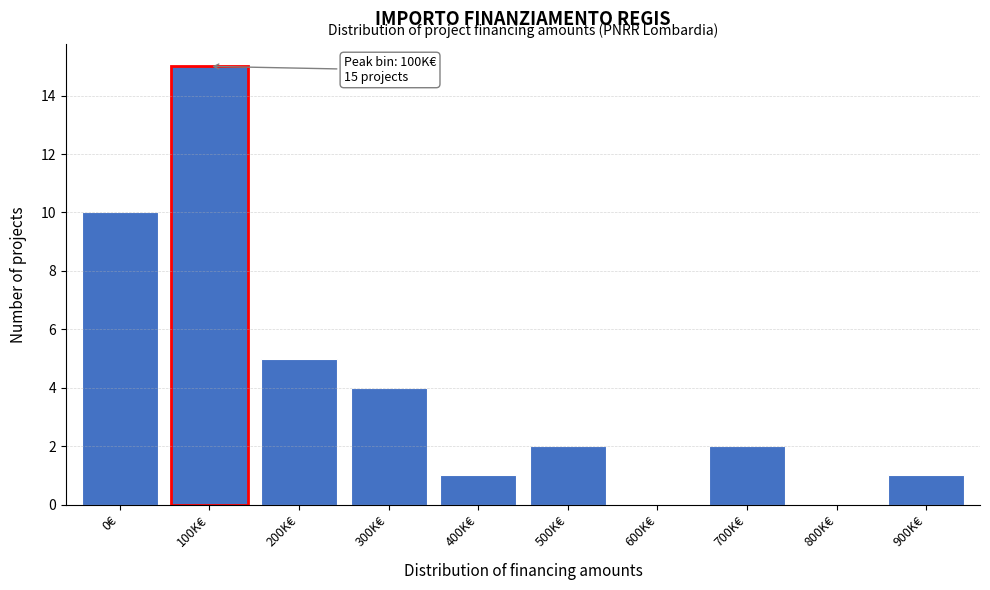

Reading right to left, list all the values displayed in this chart.

900K€=1	800K€=0	700K€=2	600K€=0	500K€=2	400K€=1	300K€=4	200K€=5	100K€=15	0€=10